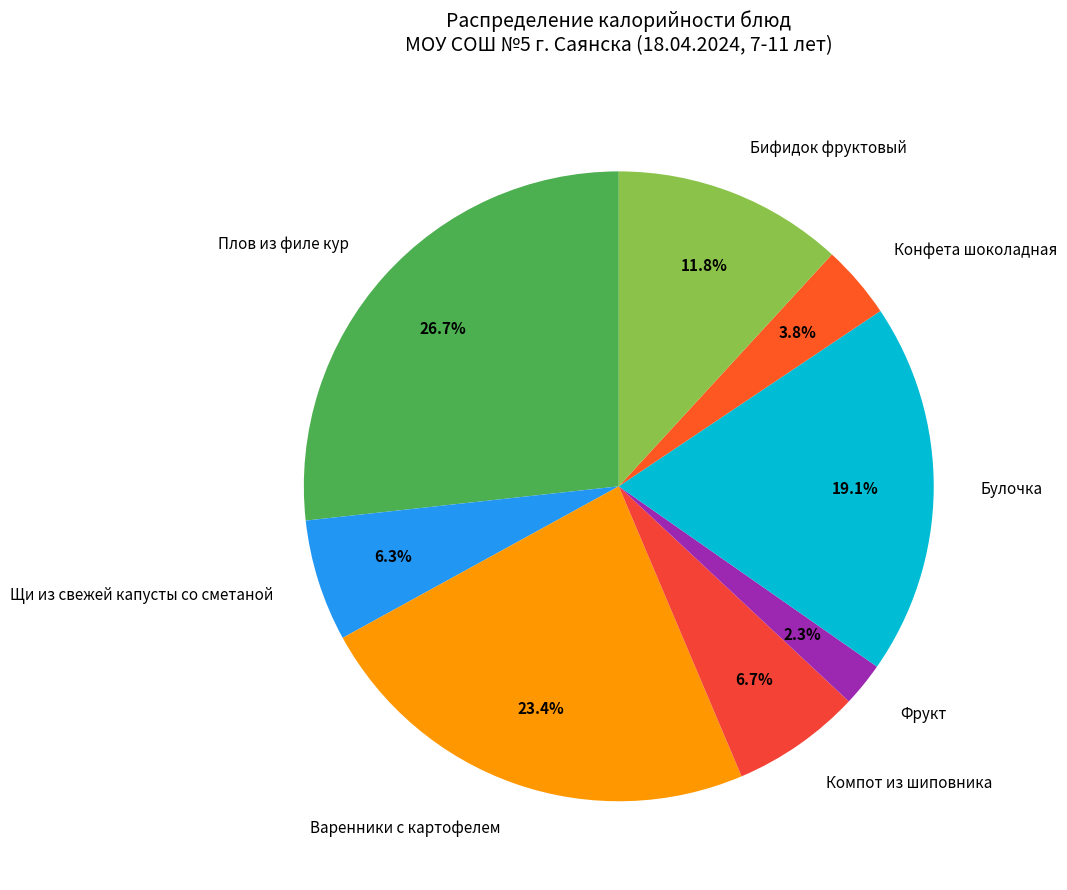

To the nearest percent, what is the average slice percentage?

12%